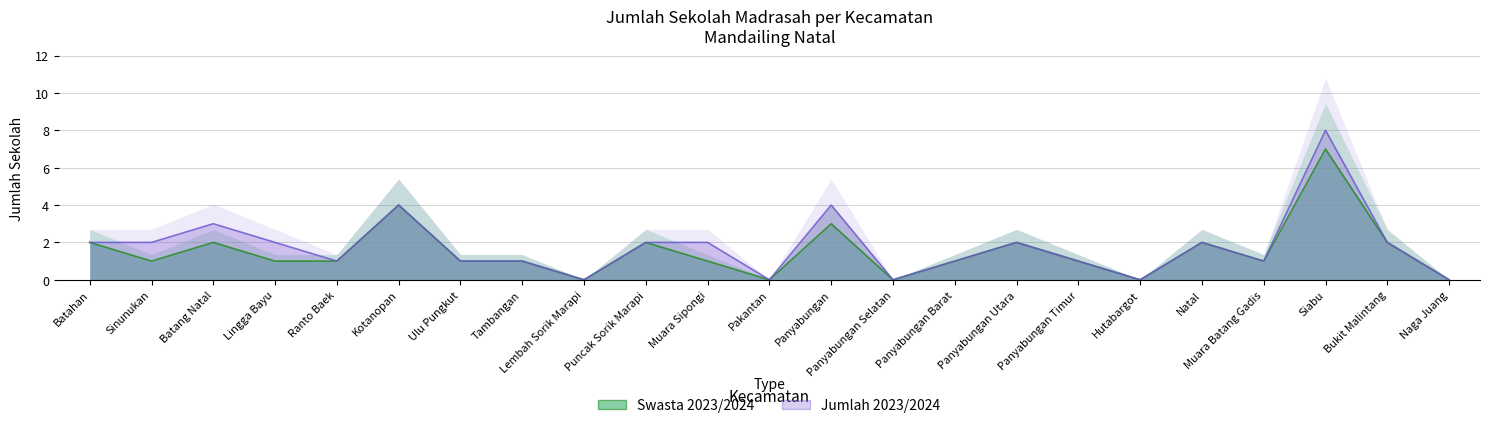

What is the sum of the Jumlah 2023/2024 values at Muara Batang Gadis and Puncak Sorik Marapi?

3